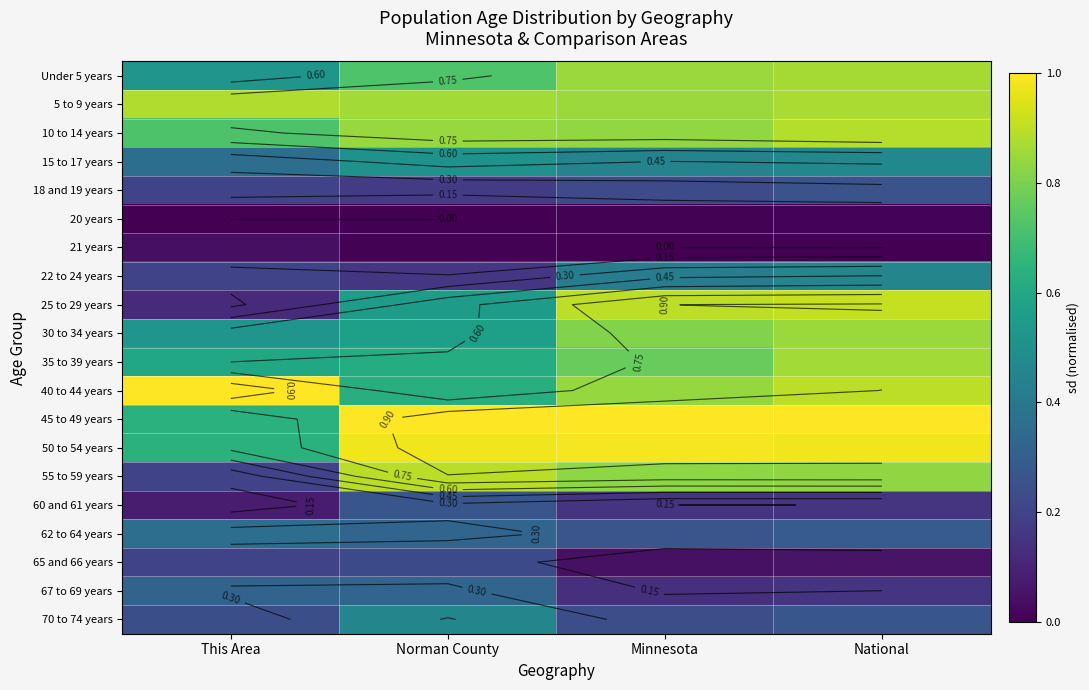

What is the lowest value of the 45 to 49 years series?

0.6